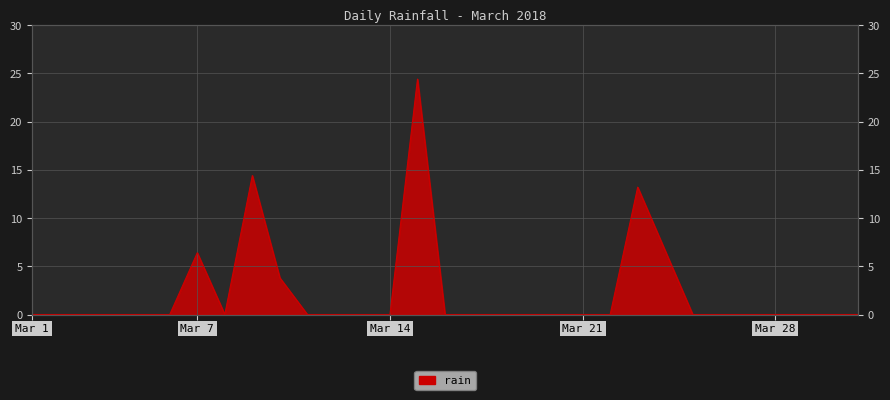

What is the average value?

2.2